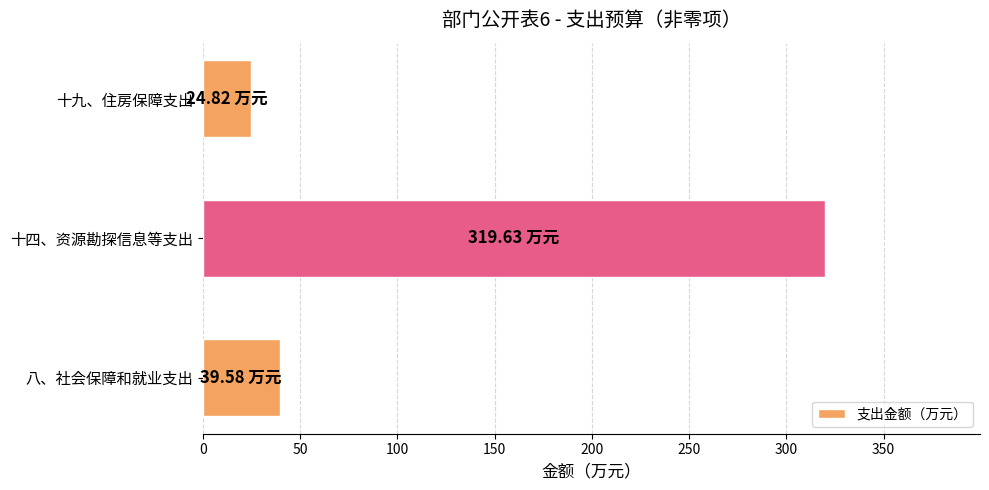

Approximately how many times larger is the value at 十四、资源勘探信息等支出 compared to 十九、住房保障支出?

12.9